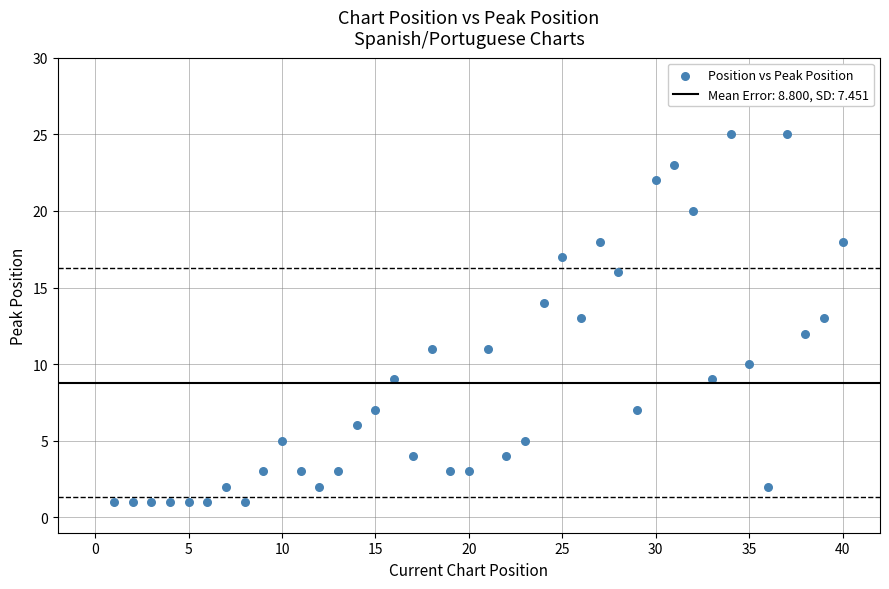

What is the range of Y values (max minus min)?

24